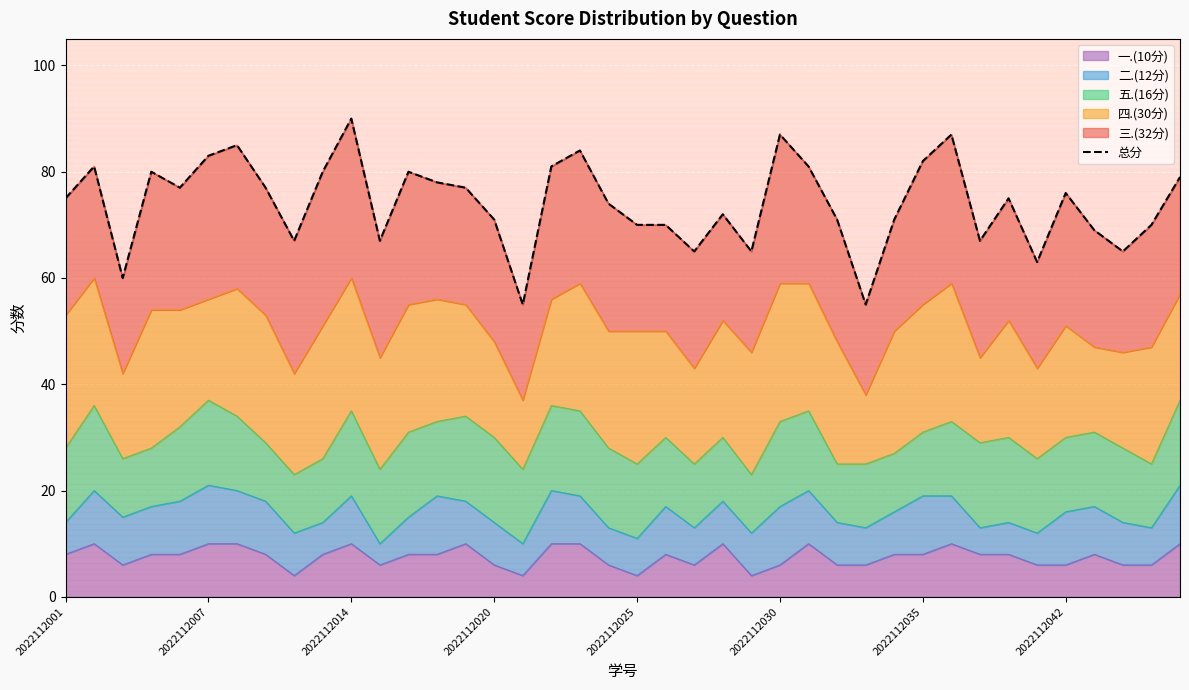

Is it true that the value at 13 is 117?

False